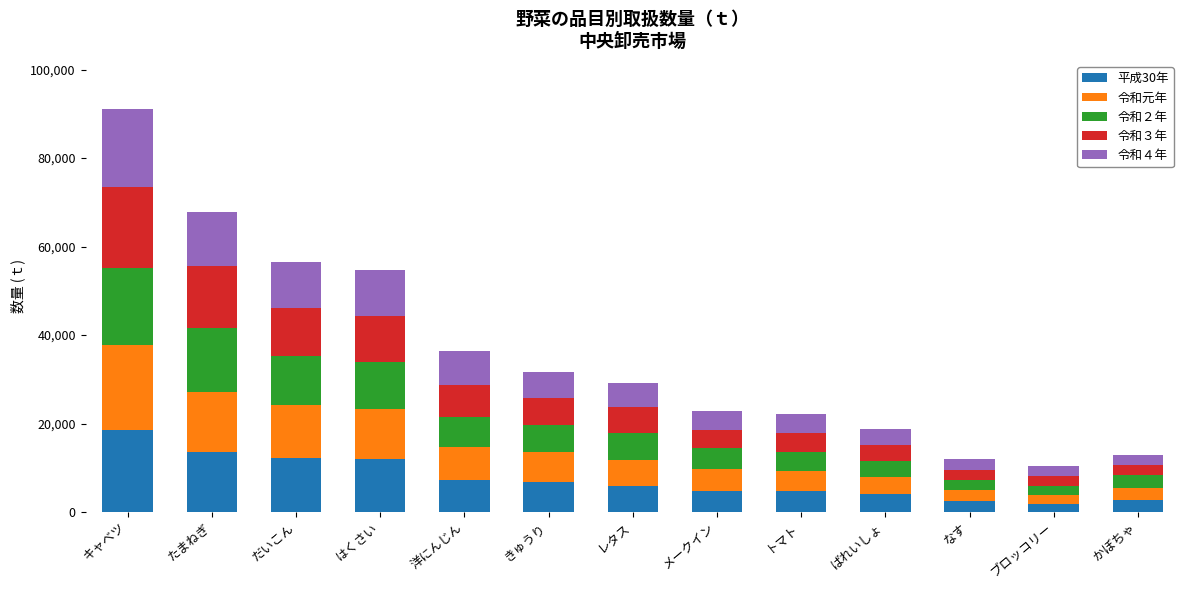

What is the difference between the maximum and minimum values in the 平成30年 series?

16826